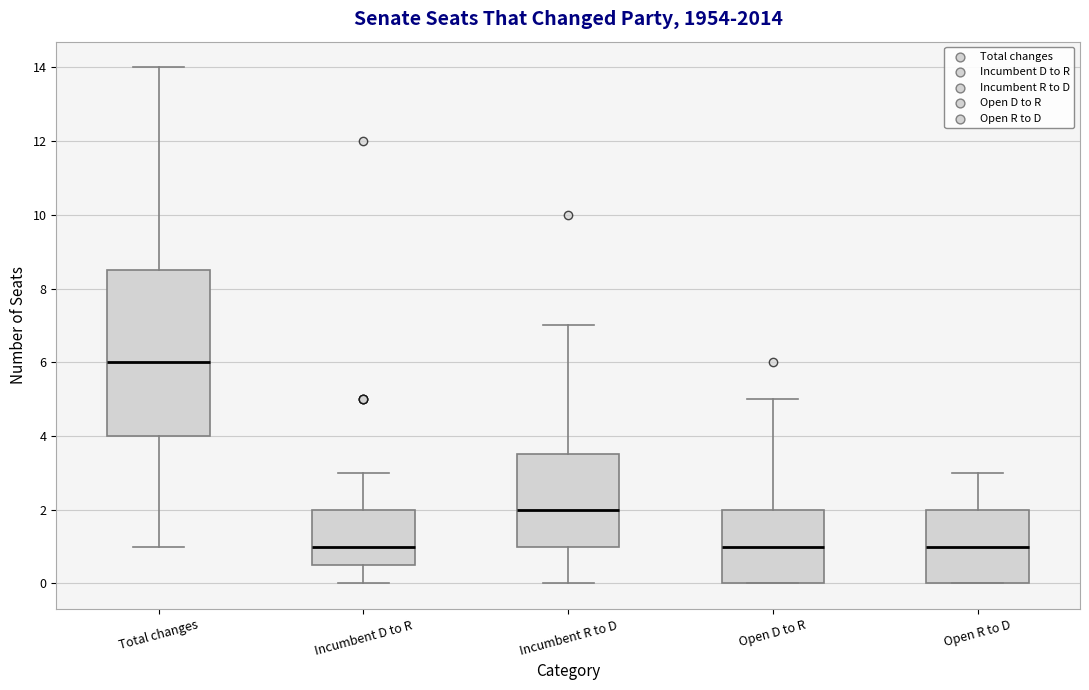

Reading left to right, transcribe this box plot: for each box, give where its median line is, the range the box spans, and where its two whiskers end, as read against the y-axis. The values are not printed on the chart, so give them approximately, as read against the axis.

Total changes: median 6.0, box 4.0 to 8.6, whiskers 1.0 to 14.0
Incumbent D to R: median 1.0, box 0.6 to 2.0, whiskers 0.0 to 3.0
Incumbent R to D: median 2.0, box 1.0 to 3.6, whiskers 0.0 to 7.0
Open D to R: median 1.0, box 0.0 to 2.0, whiskers 0.0 to 5.0
Open R to D: median 1.0, box 0.0 to 2.0, whiskers 0.0 to 3.0